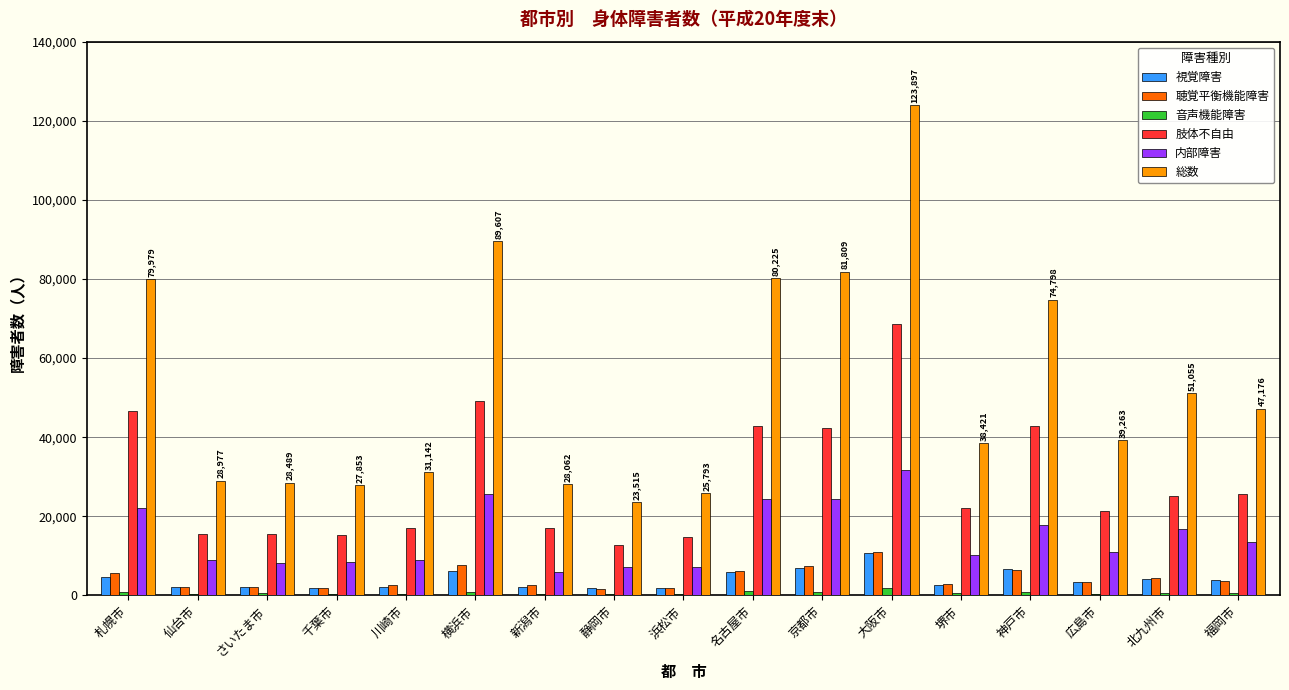

Count the number of categories in the chart.

17